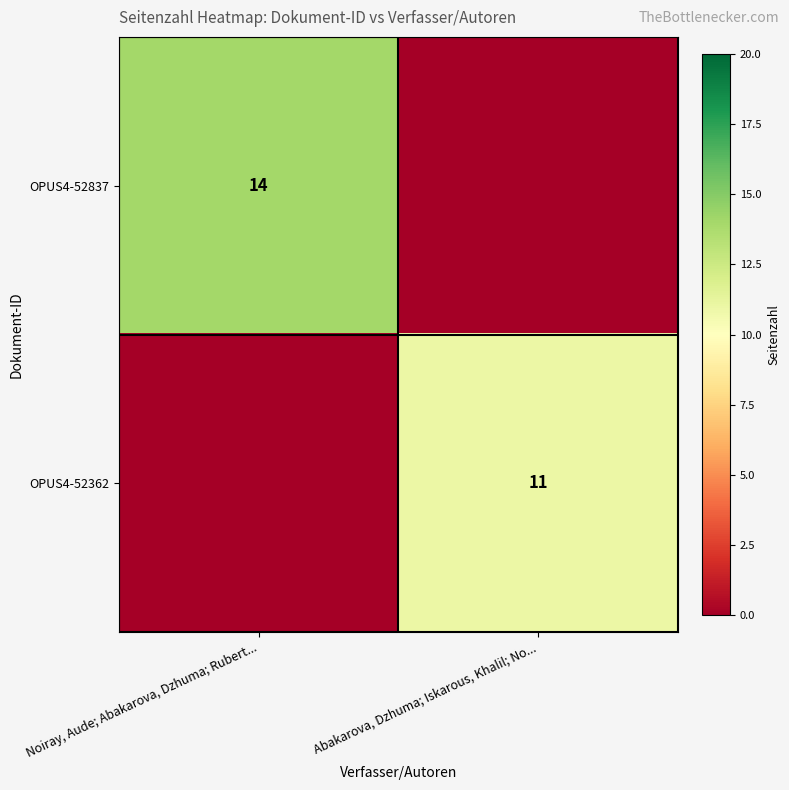

True or false: OPUS4-52837 has a value of 14 at Noiray, Aude; Abakarova, Dzhuma; Rubert....

True